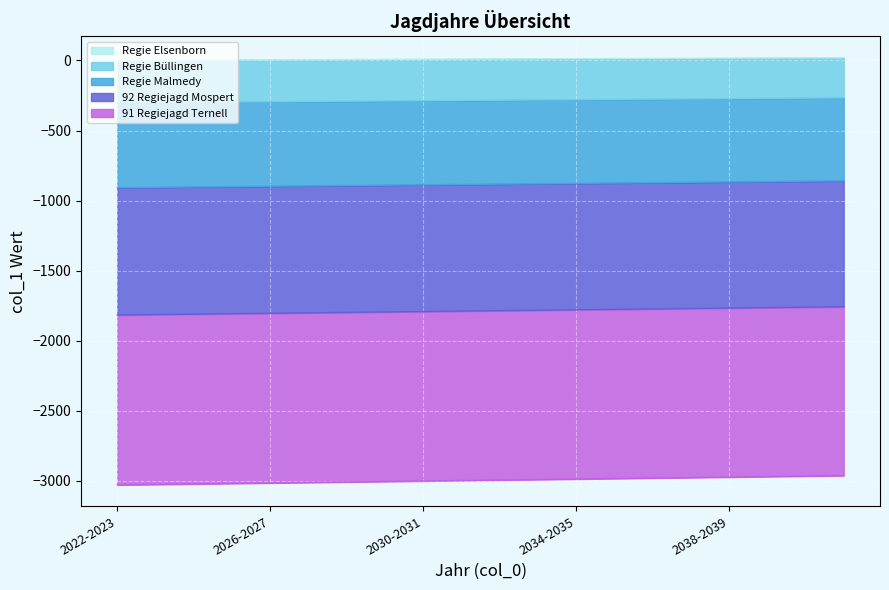

True or false: Regie Elsenborn has more than 2 points higher than both neighbors.

False